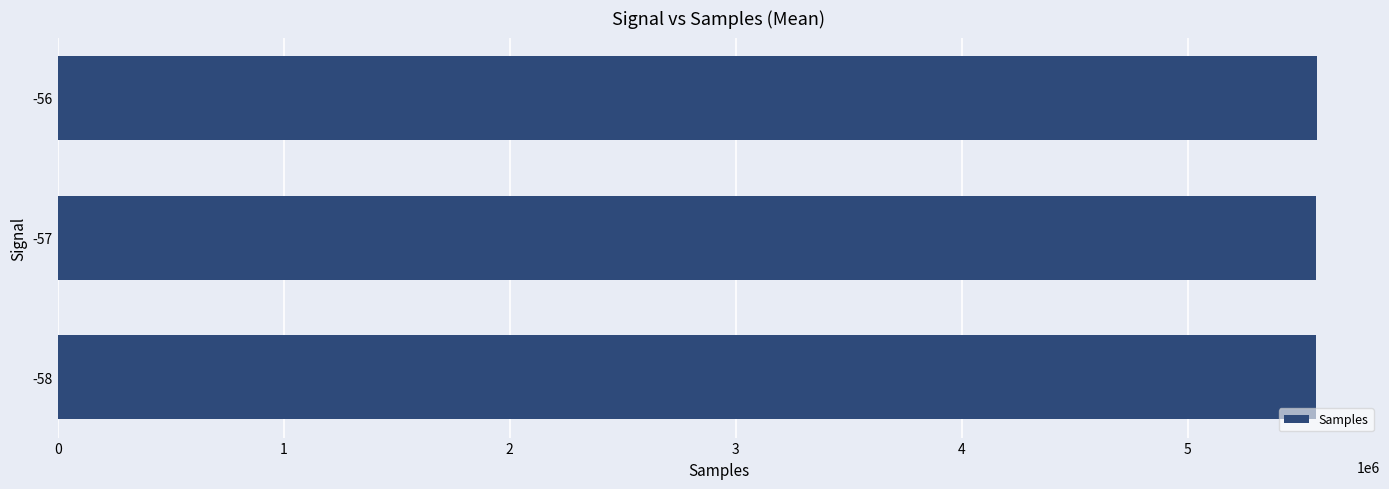

What is the sum of all values?

16707551.0